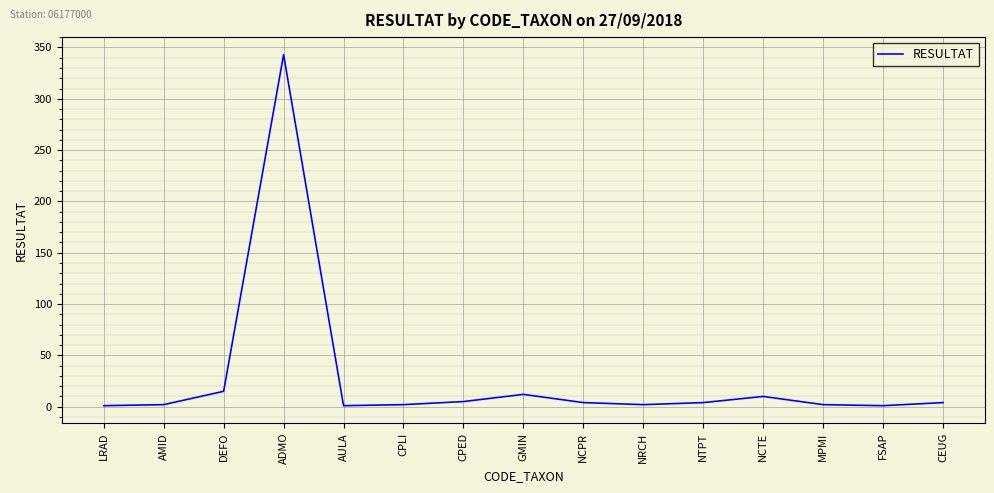

Which label corresponds to the largest value in the chart?

ADMO